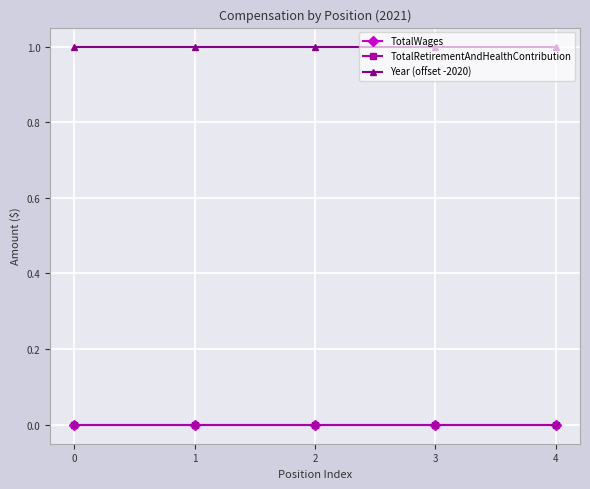

How many data points does each series have?

5